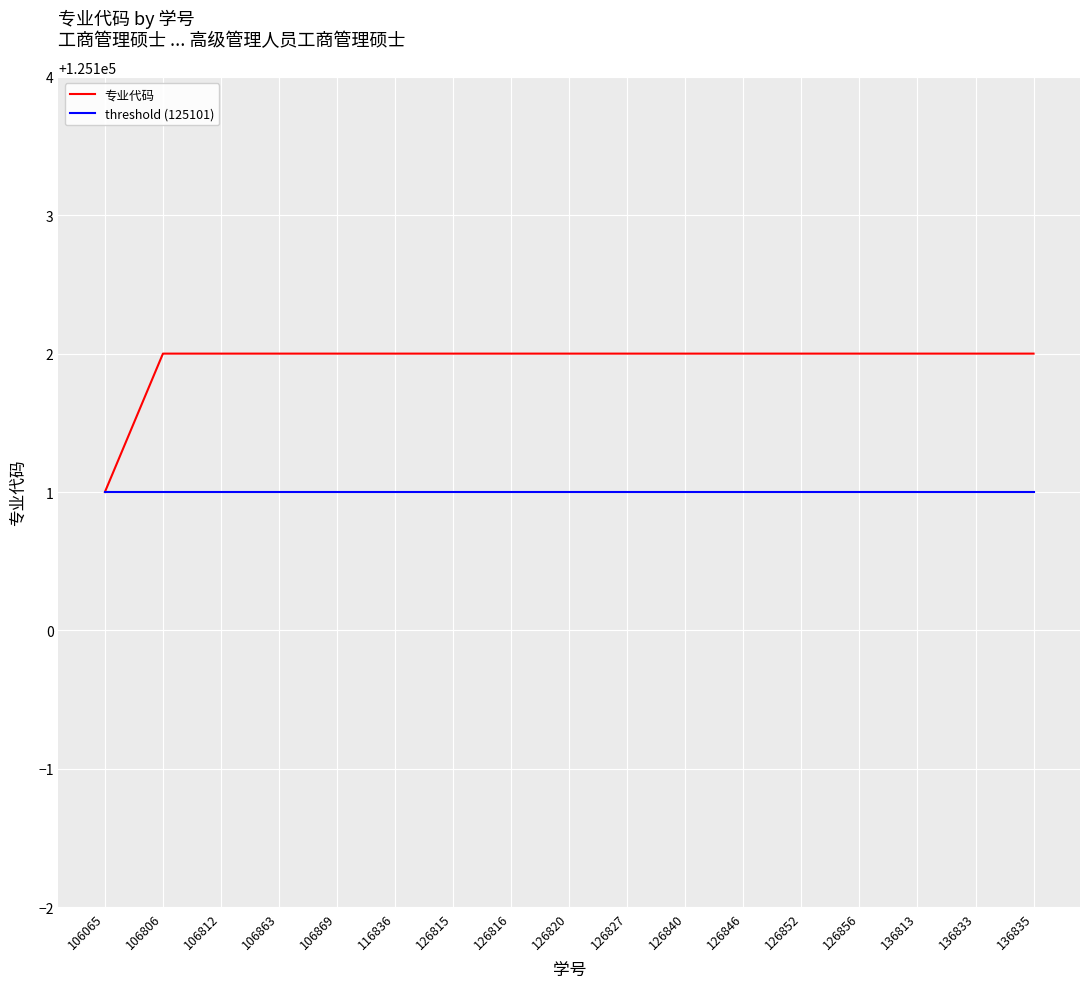

How many lines are shown in the chart?

2